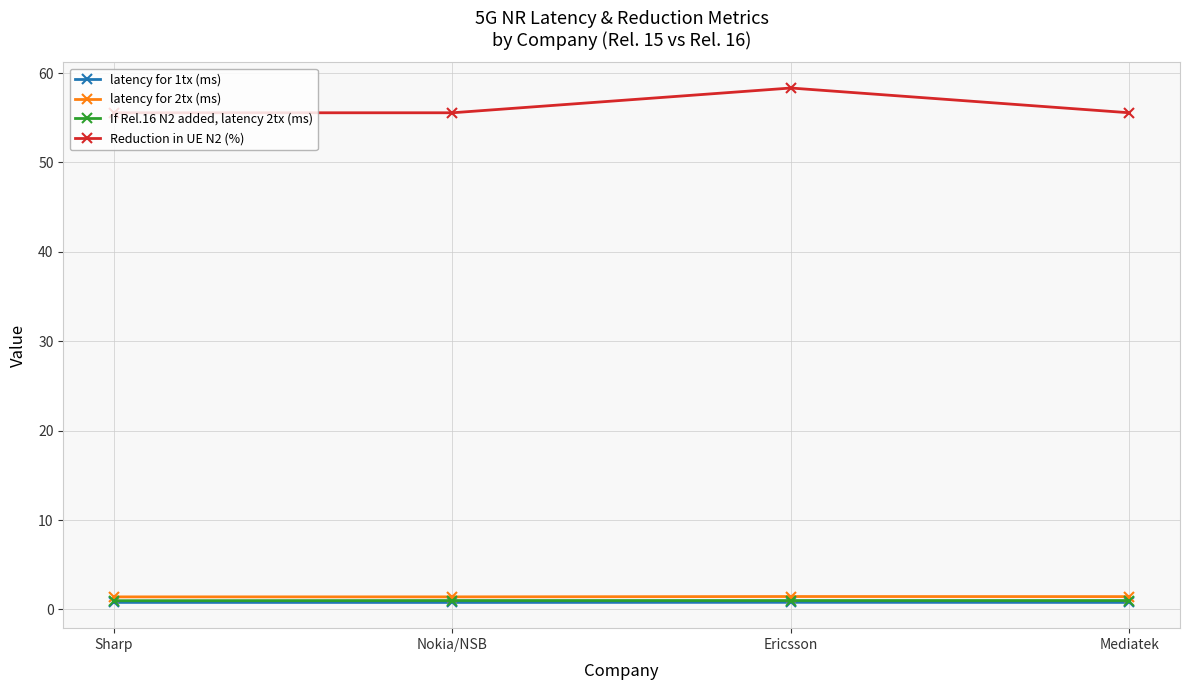

What is the label of the 3rd point from the right?

Nokia/NSB